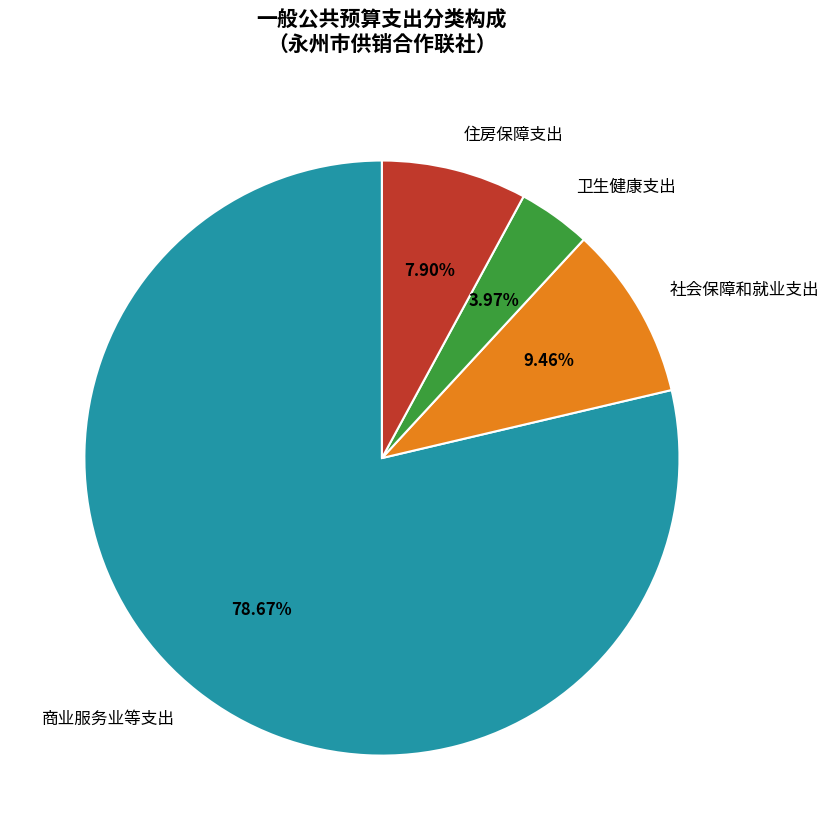

What is the smallest slice in the pie chart?

卫生健康支出